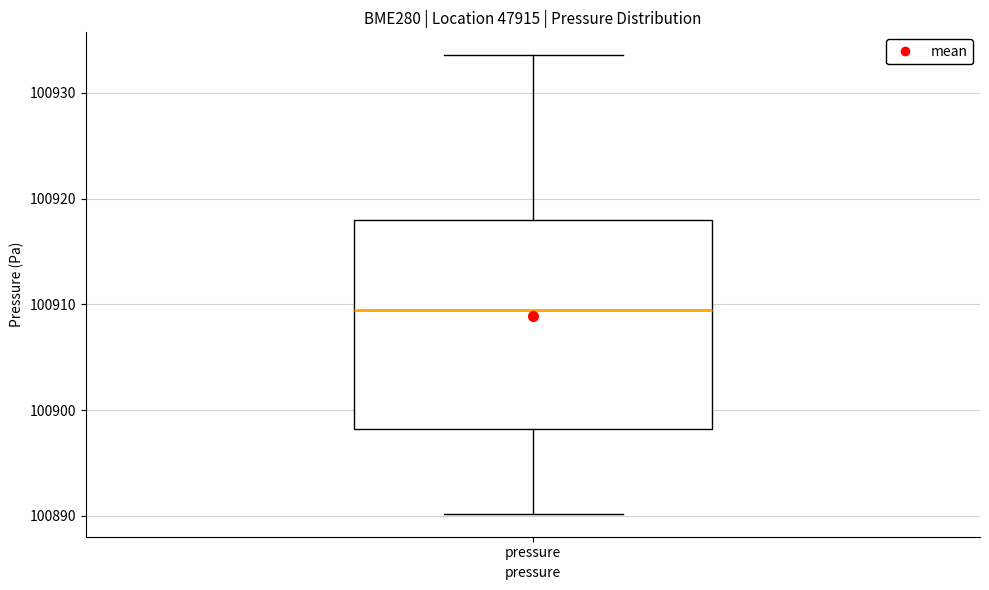

Where does the lower whisker of the box for pressure end on the y-axis? The values are not printed on the chart, so give them approximately, as read against the axis.

100890